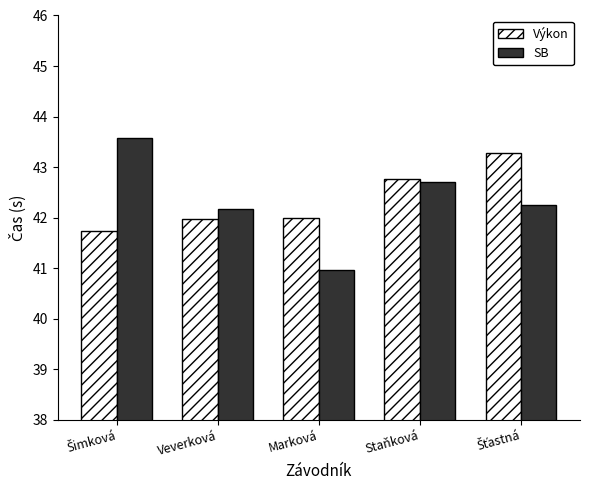

Which label corresponds to the smallest value in the chart?

Marková